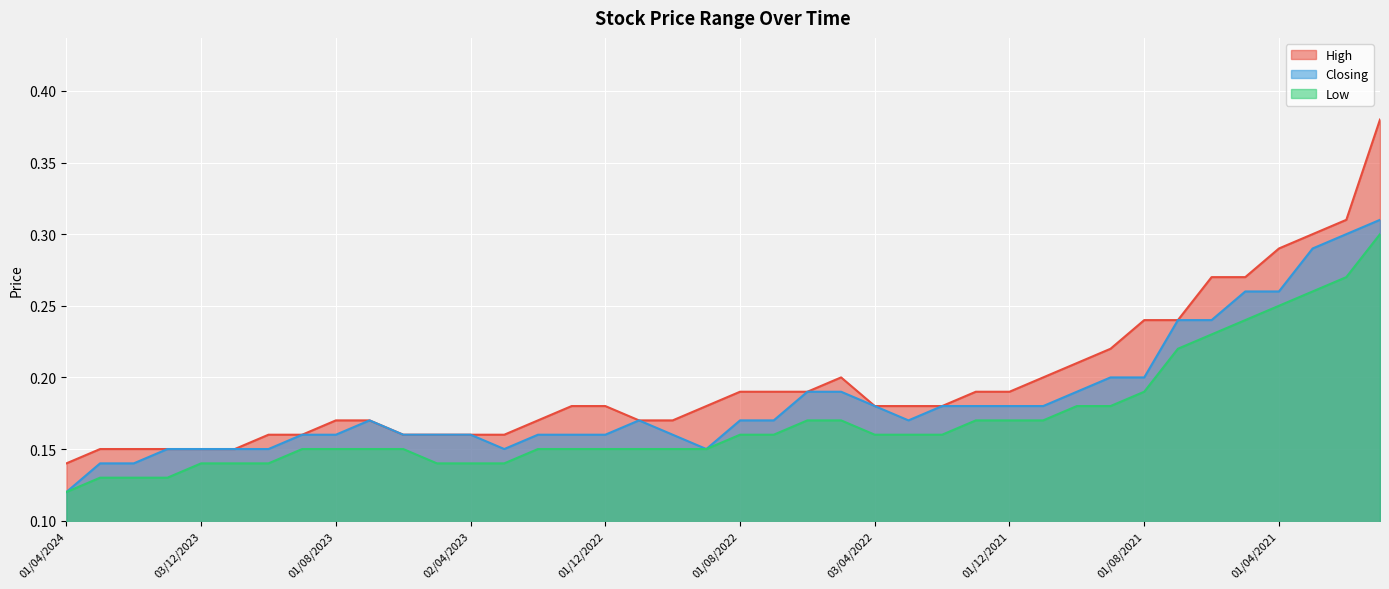

True or false: Low has more than 2 interior local peaks.

False